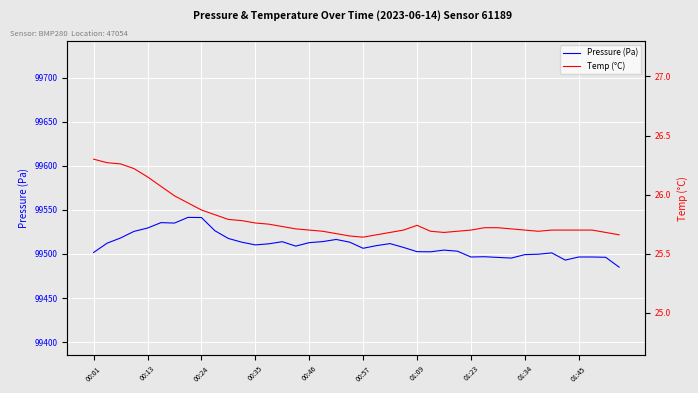

The Pressure (Pa) series shows 158590.7 at 00:24. True or false?

False